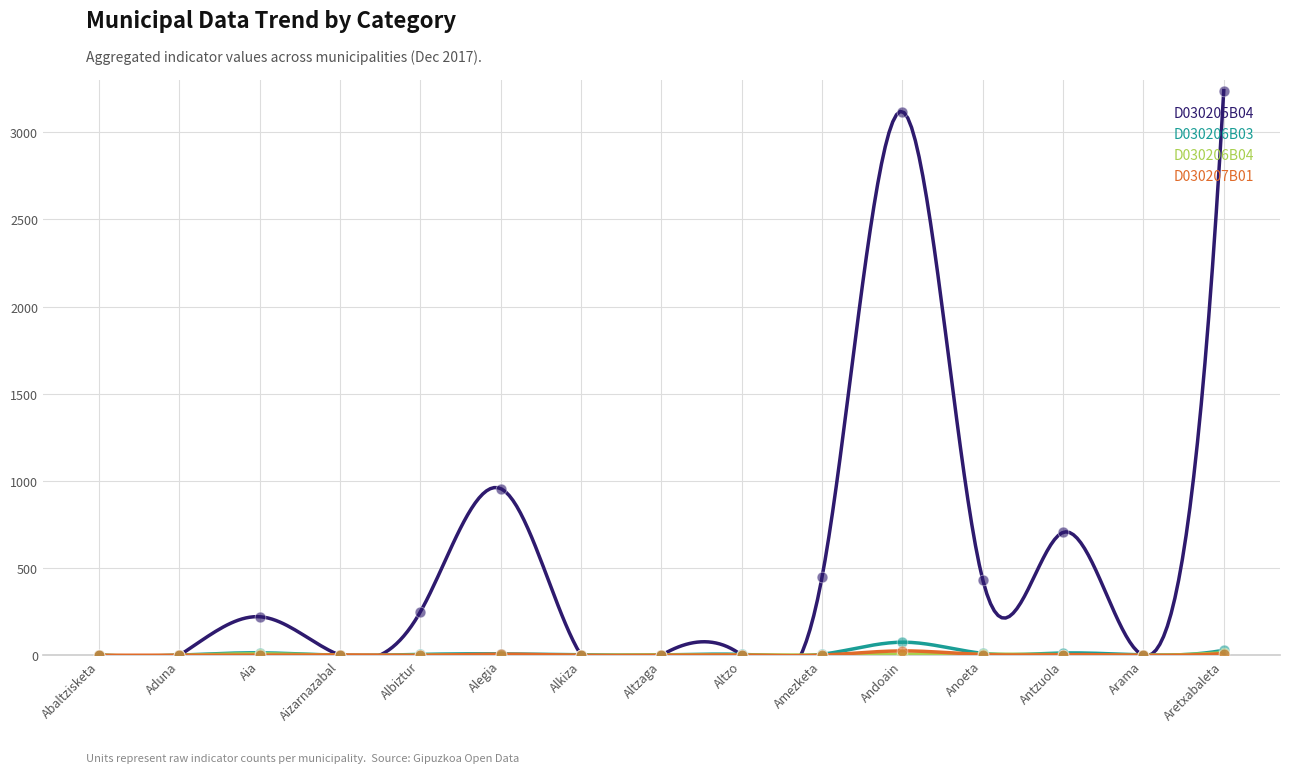

What are all the series names shown in the legend?

D030205B04, D030206B03, D030206B04, D030207B01